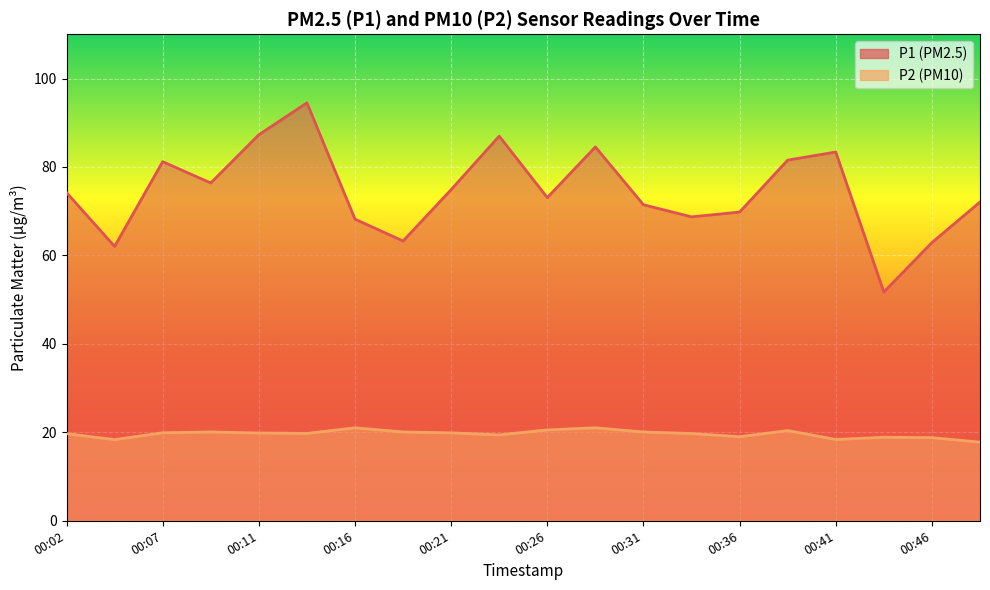

Between 00:02 and 00:04, which is larger?

00:02